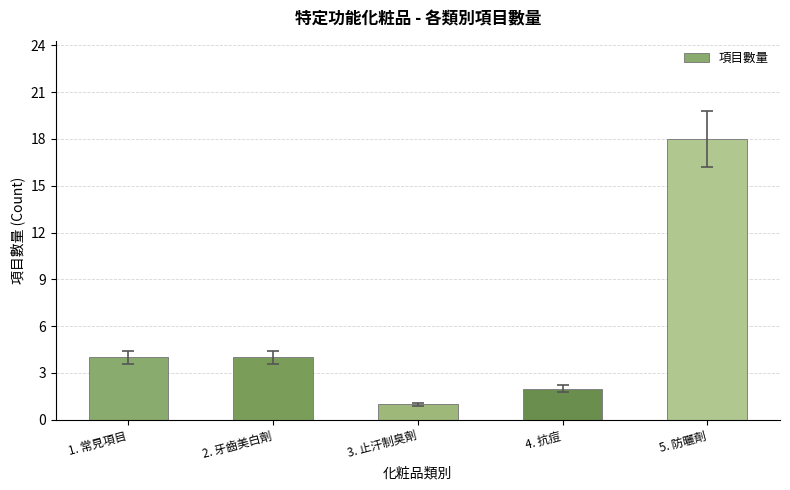

True or false: the data shows 4 at 1. 常見項目.

True